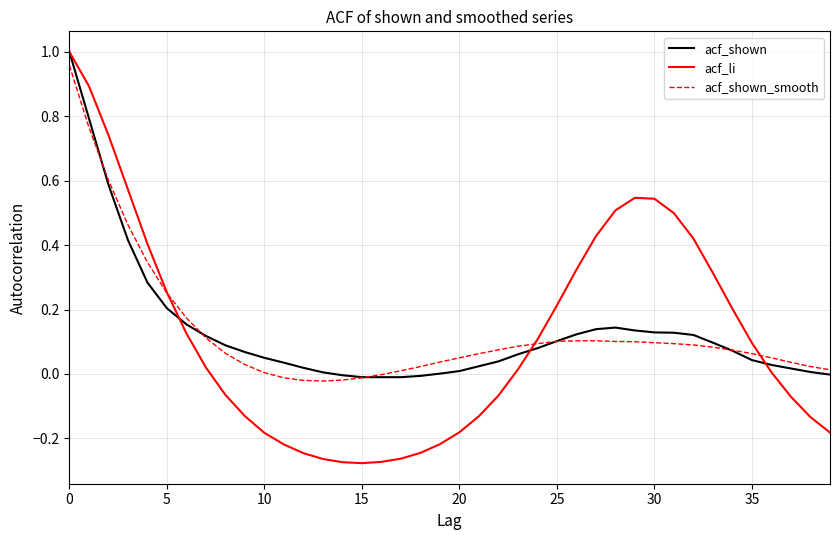

Which series has the largest range (max minus min)?

acf_li